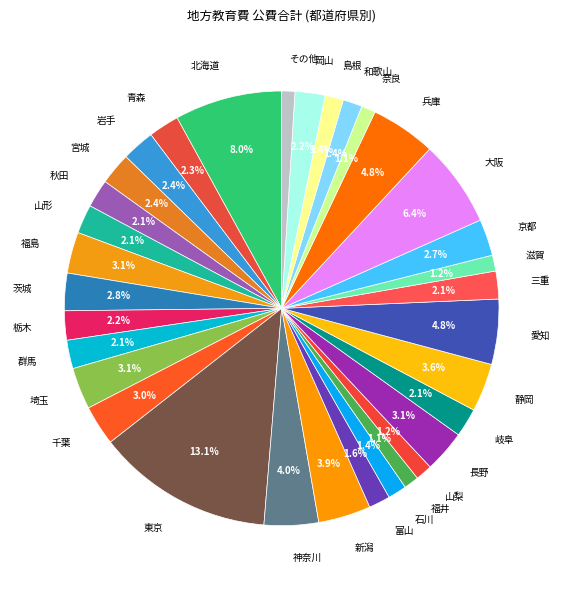

To the nearest percent, what is the difference between the largest and smallest slice percentages?

12%